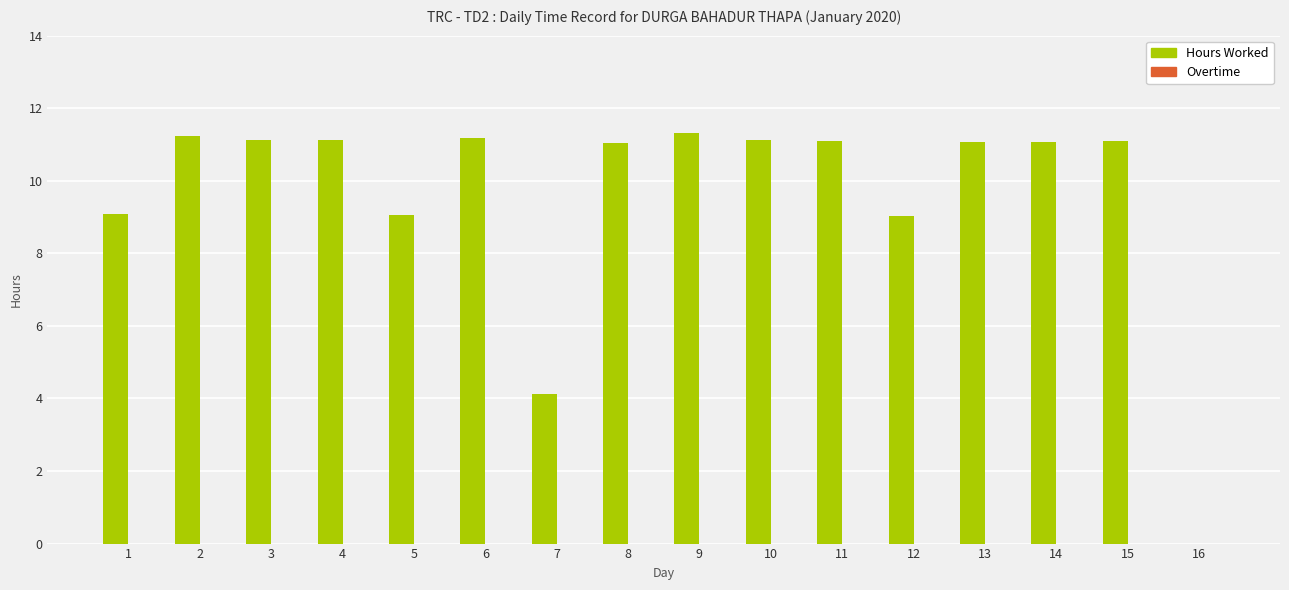

What is the change in value from 6 to 16?

-11.2